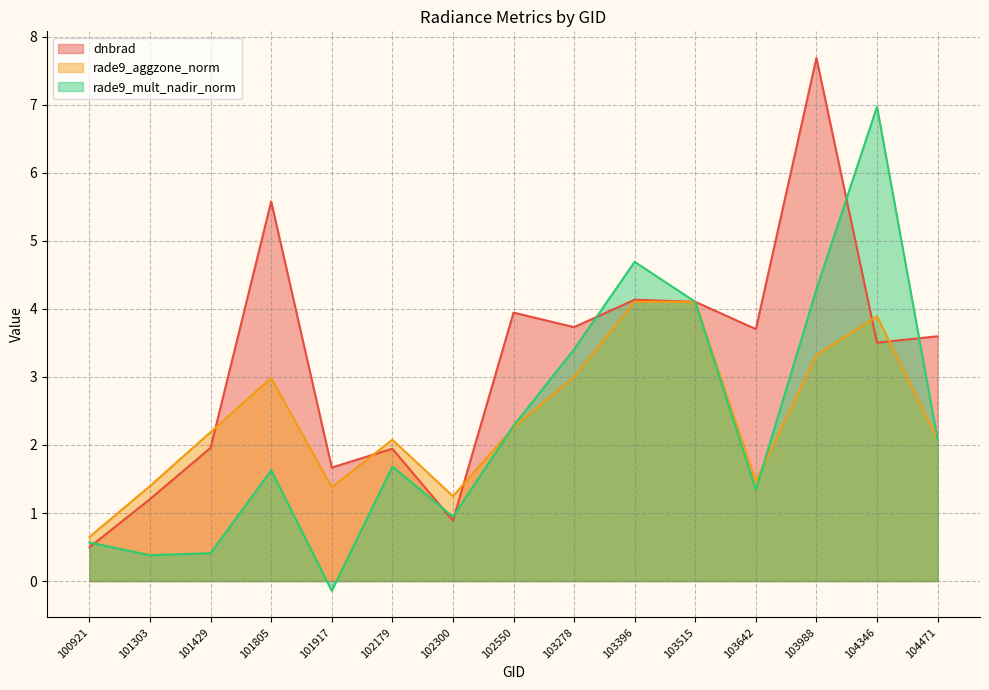

Which category has the lowest value in the dnbrad series?

100921